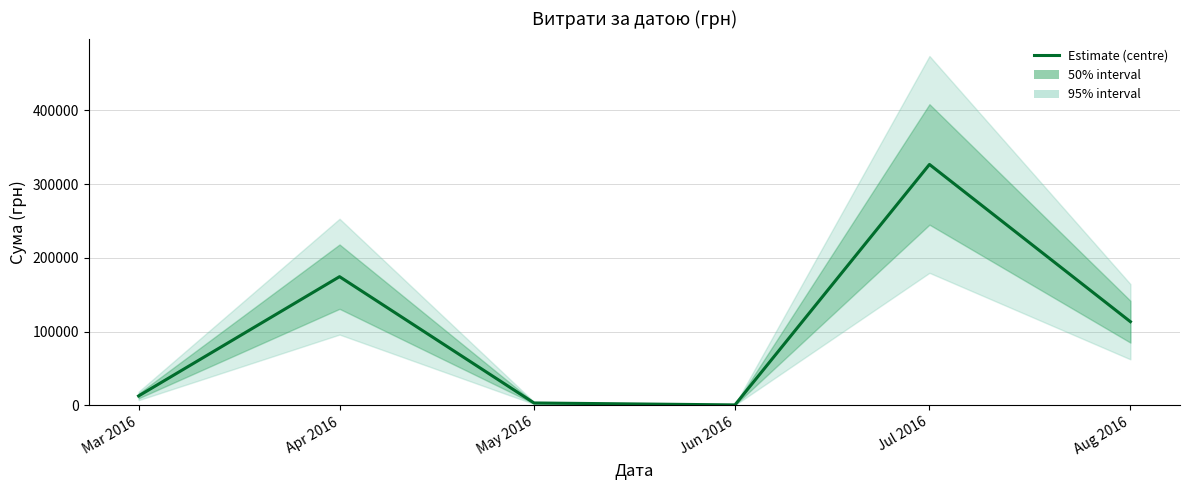

The chart shows a value of 4193.8 at May 2016. True or false?

False